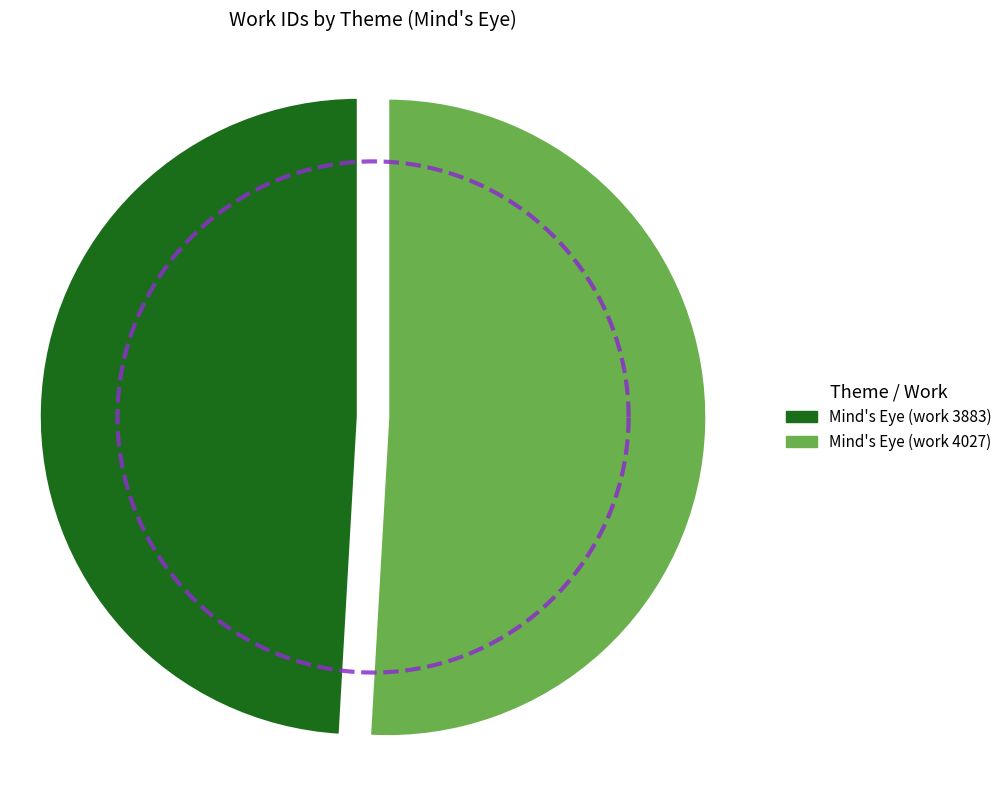

What percentage is NOT represented by Mind's Eye (work 3883)?

50.9%